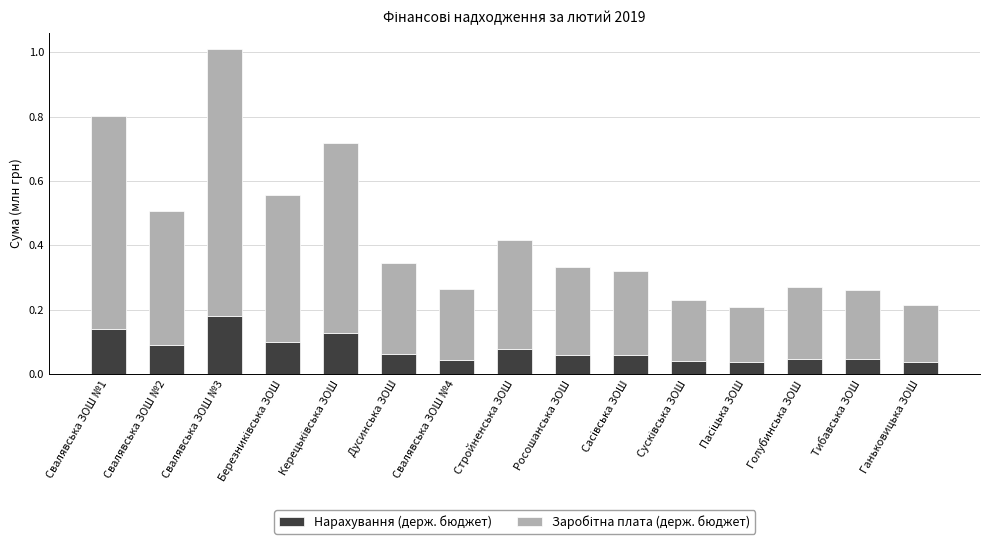

At which category is the sum across all series the highest?

Свалявська ЗОШ №3